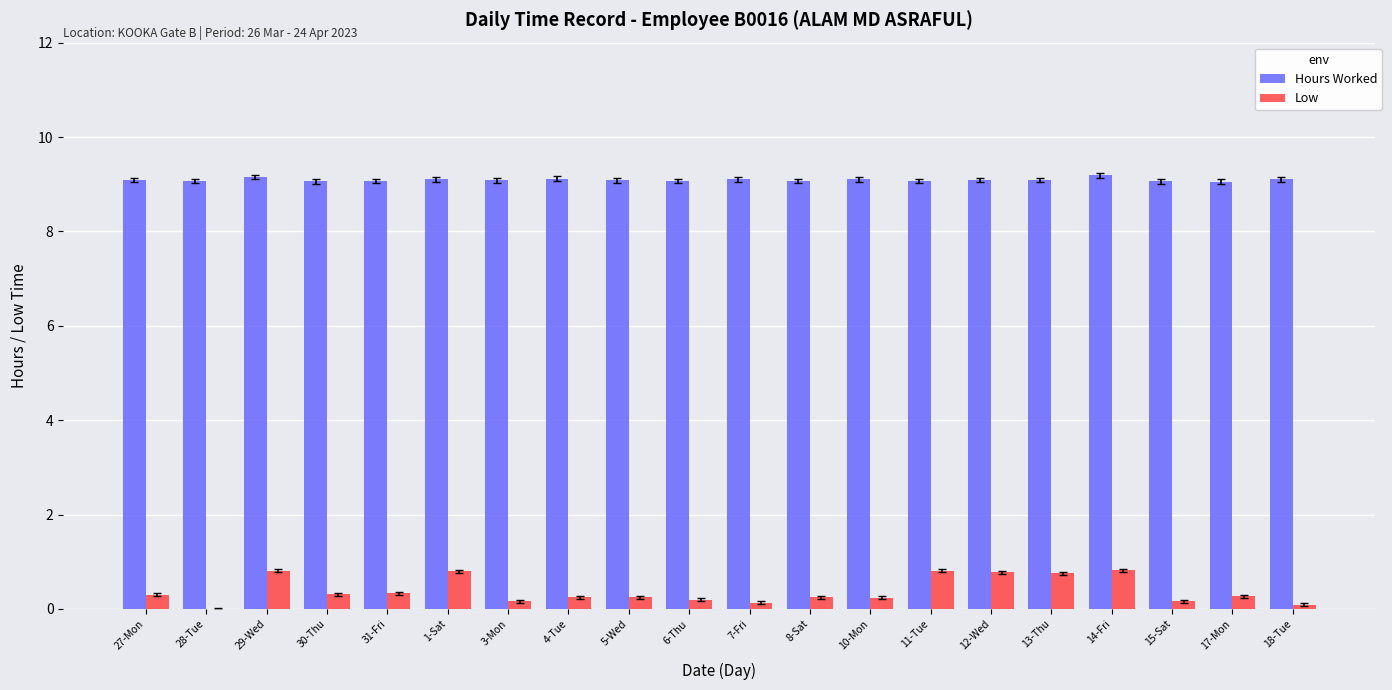

Which series has the largest total across all categories?

Hours Worked